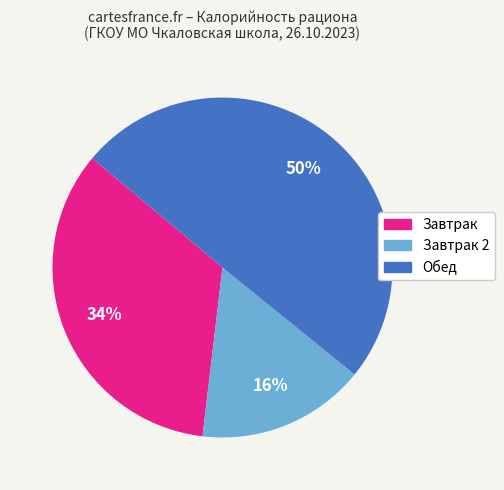

To the nearest percent, what is the difference between the largest and smallest slice percentages?

34%